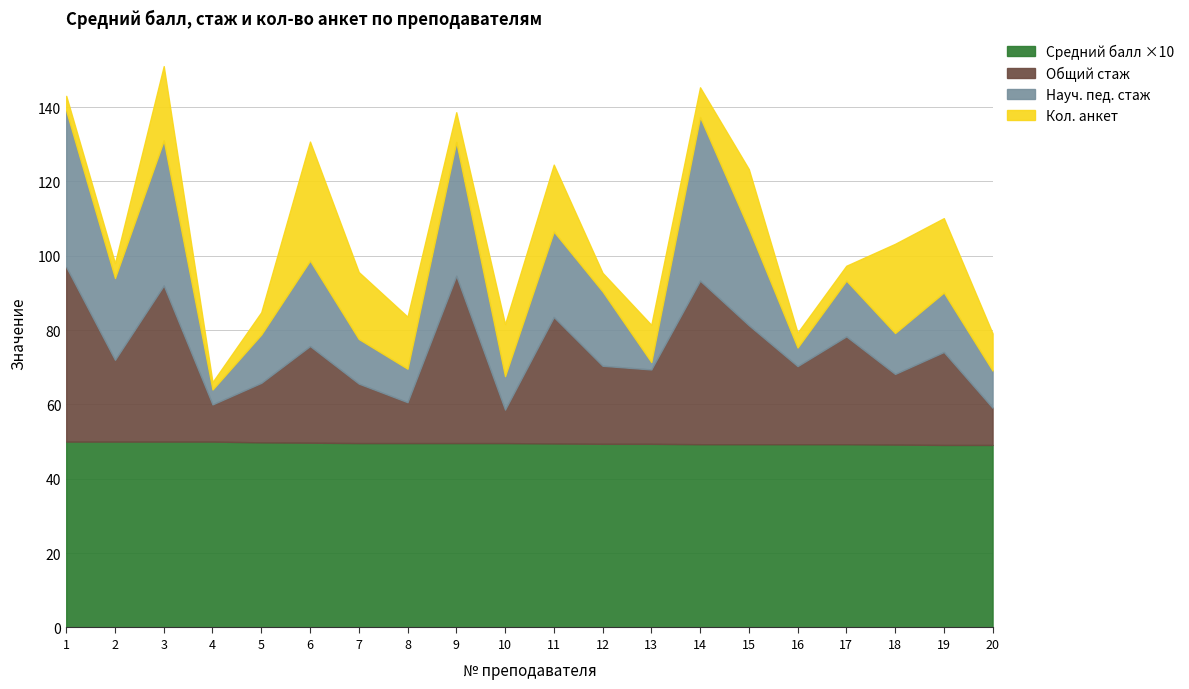

Is it true that Кол анкет equals 3.4 at 10?

False